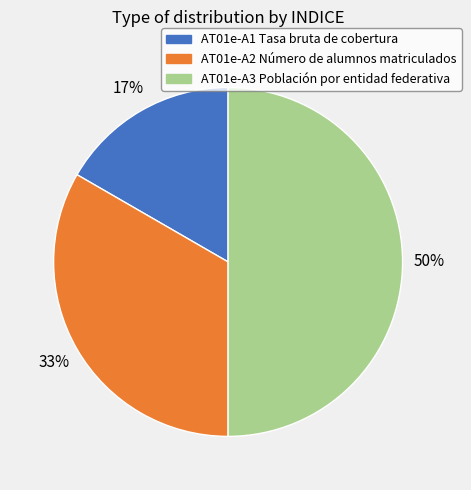

Which slice is the smallest?

AT01e-A1 Tasa bruta de cobertura